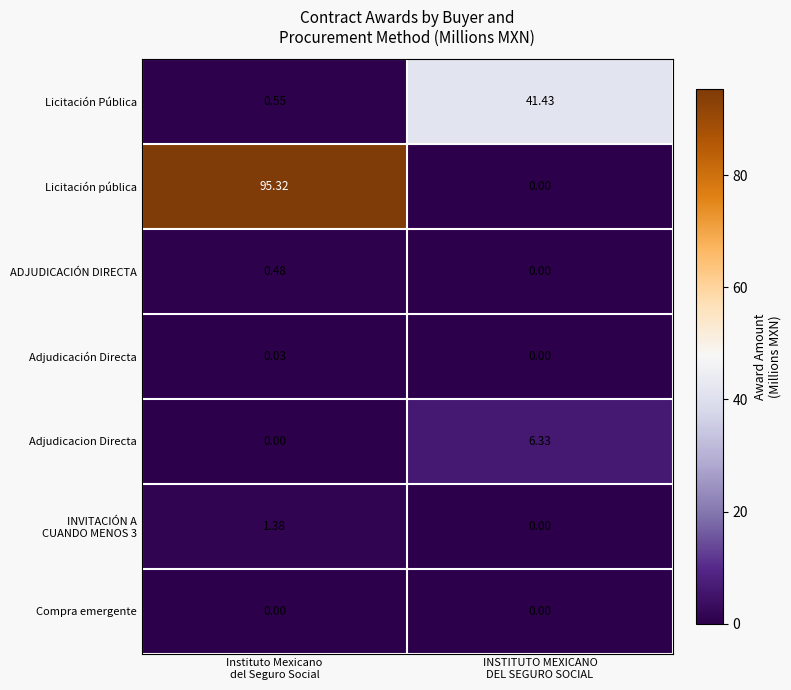

Which series has the largest range (max minus min)?

Licitación pública